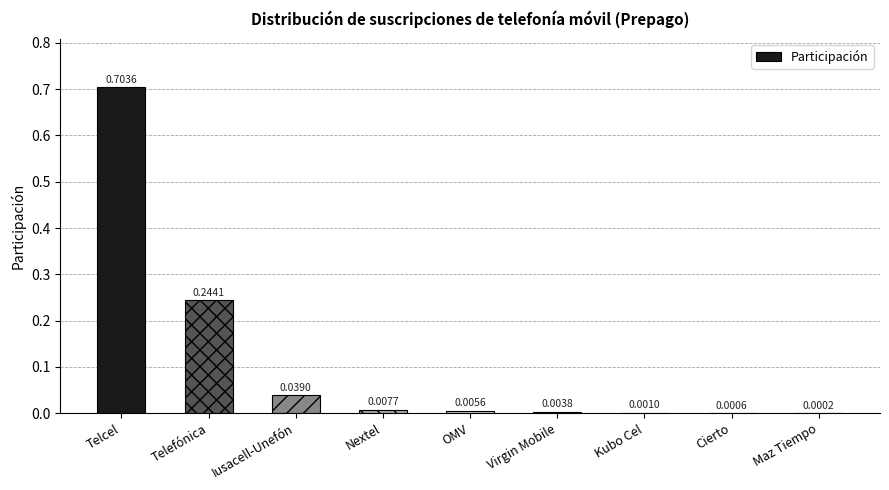

What is the sum of all values?

1.0